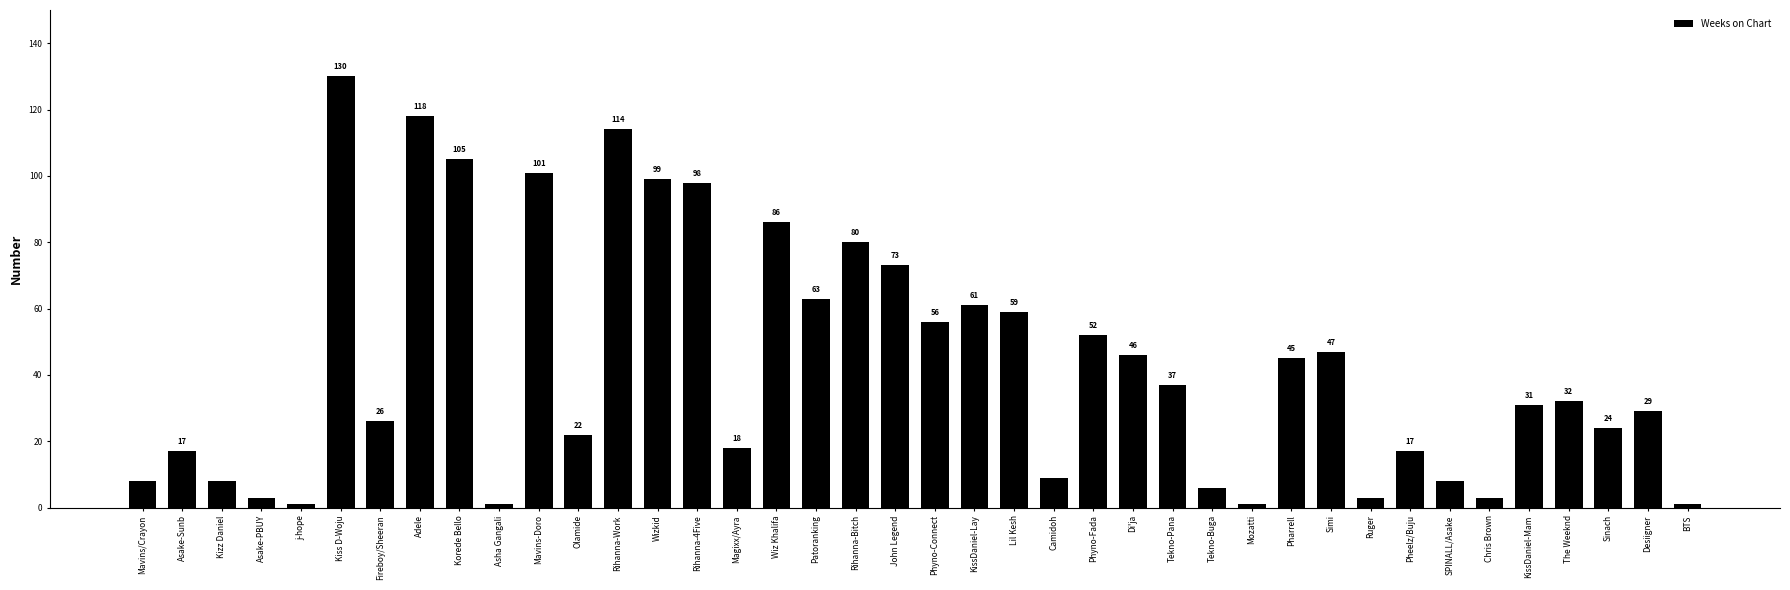

How many bars are there in total?

40